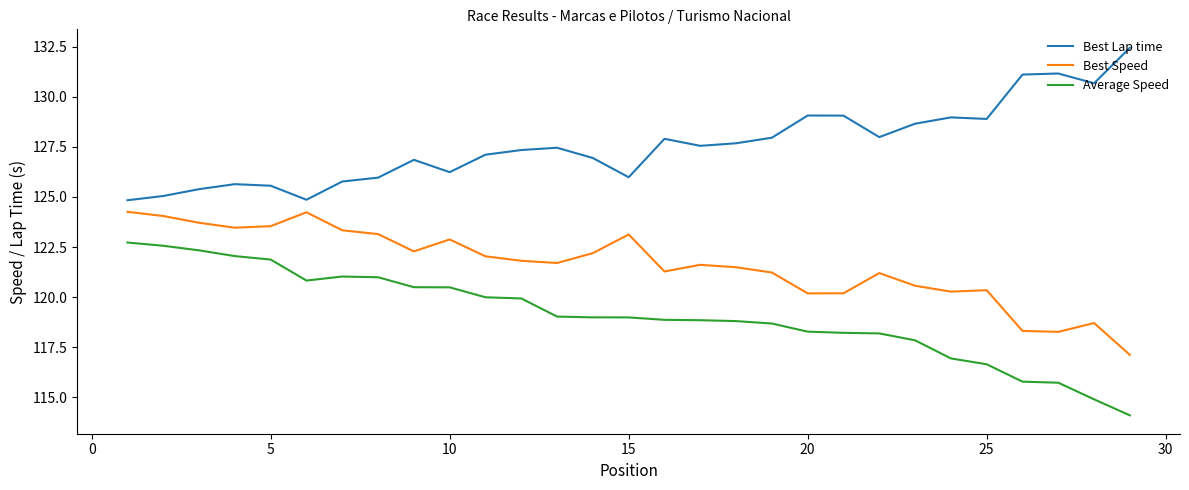

List the series in order of their peak value, highest first.

Best Lap time, Best Speed, Average Speed